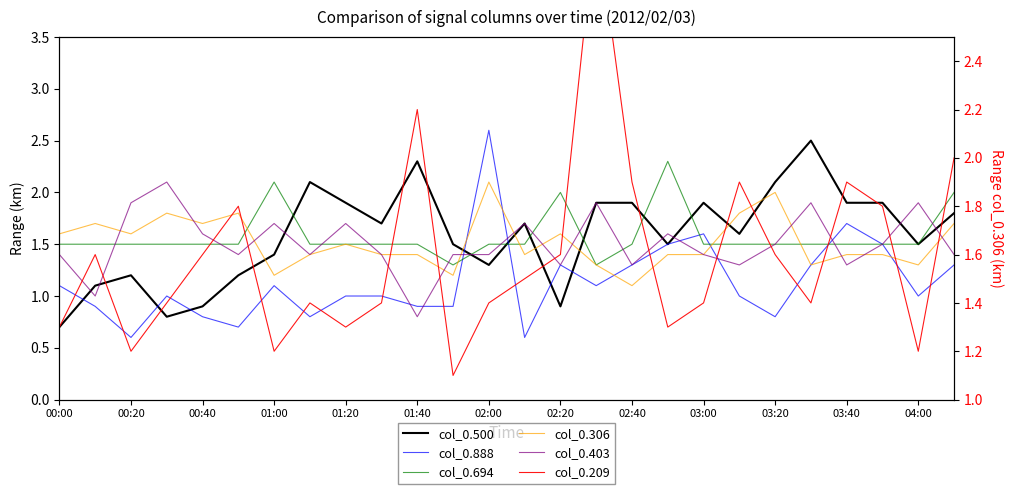

What is the lowest value of the col_0.500 series?

0.7